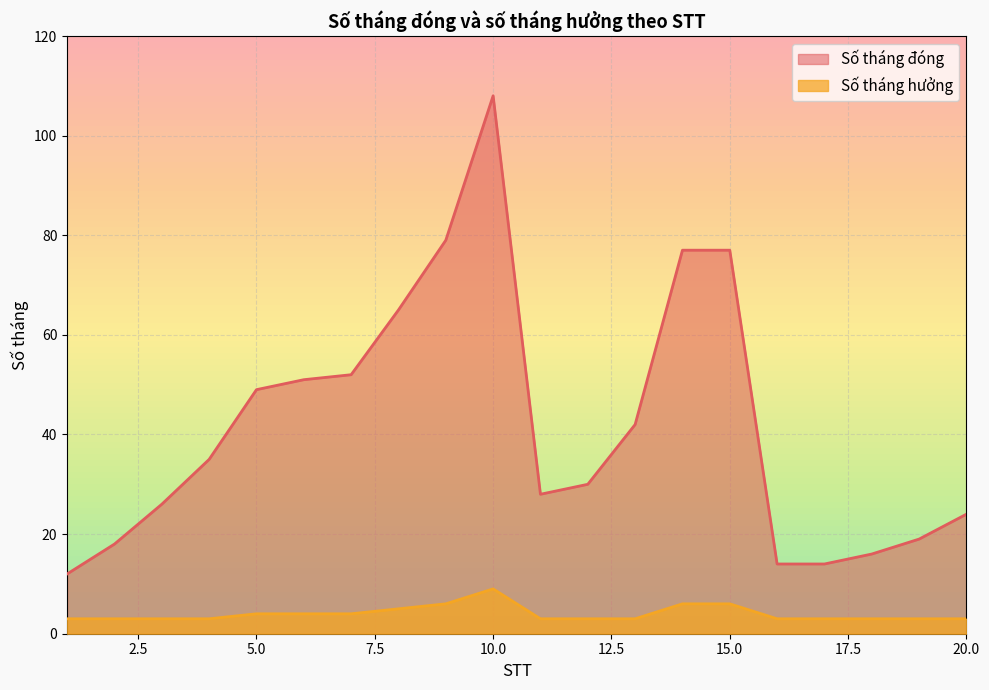

What is the approximate value of Số tháng hưởng at 14?

6